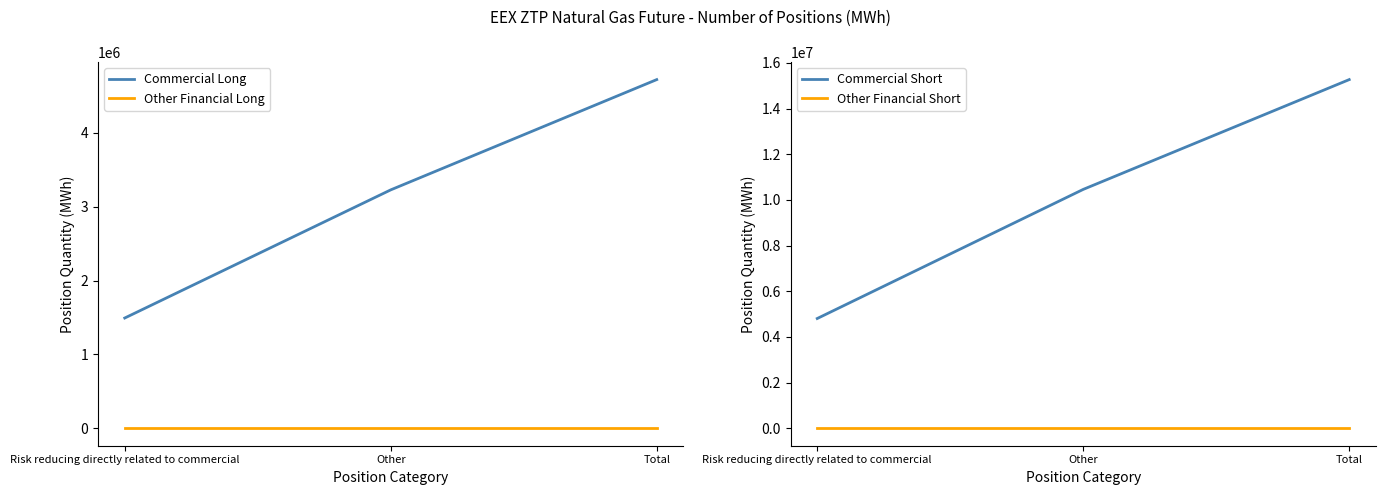

Which series has the largest range (max minus min)?

Commercial Short